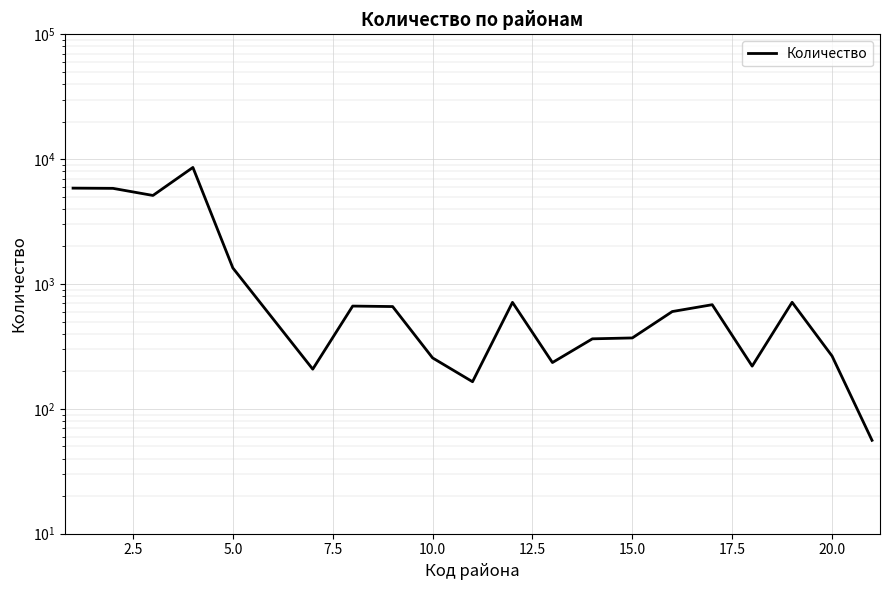

Which has a higher value, 18 or 5.0?

5.0